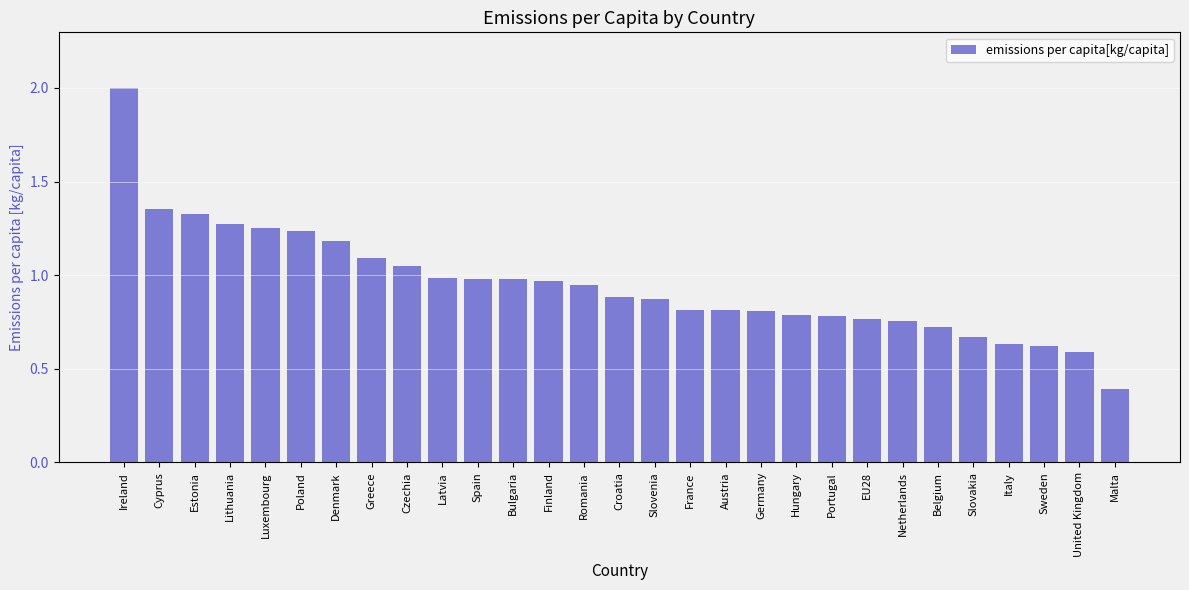

True or false: the data shows 0.5 at Denmark.

False